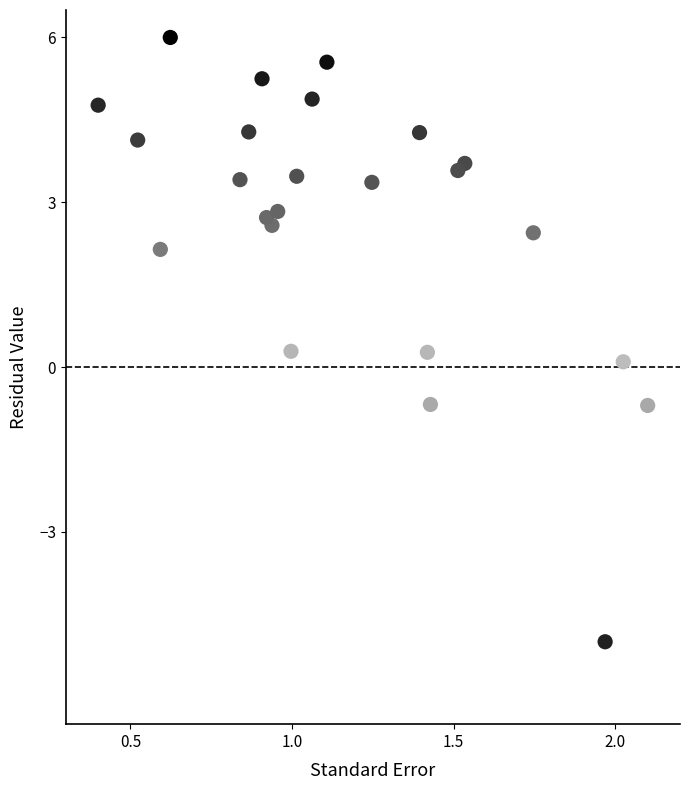

What is the range of Y values (max minus min)?

11.0